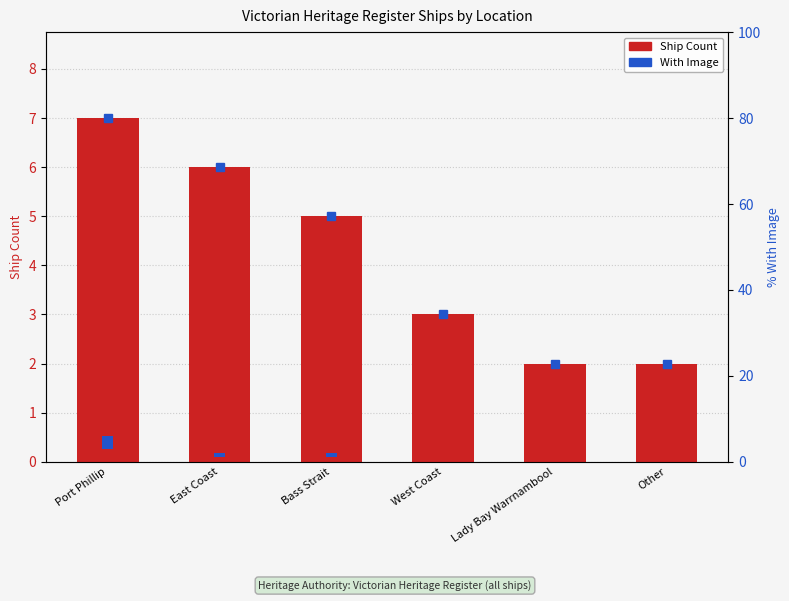

True or false: the data shows 5 at Bass Strait.

True